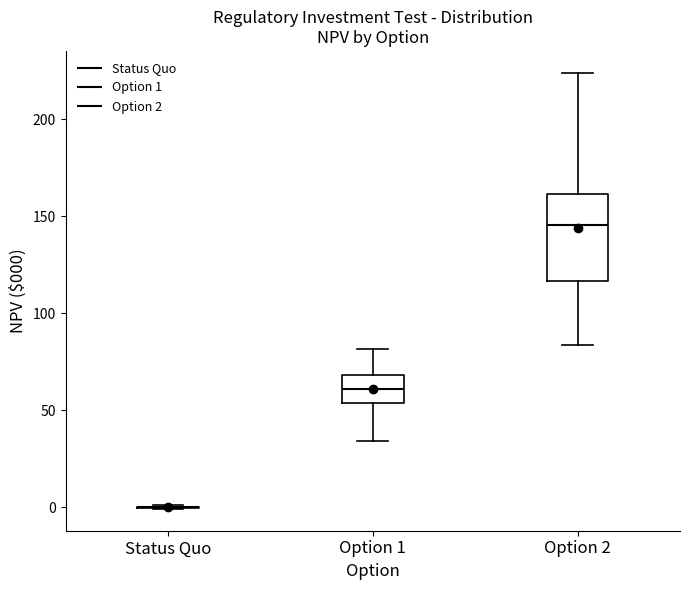

Reading left to right, read every box against the y-axis: the position of its median line, the range the box covers, and the ends of its whiskers. The values are not printed on the chart, so give them approximately, as read against the axis.

Status Quo: box collapsed to a line at 0, whiskers 0 to 0
Option 1: median 60, box 55 to 70, whiskers 35 to 80
Option 2: median 145, box 115 to 160, whiskers 85 to 225